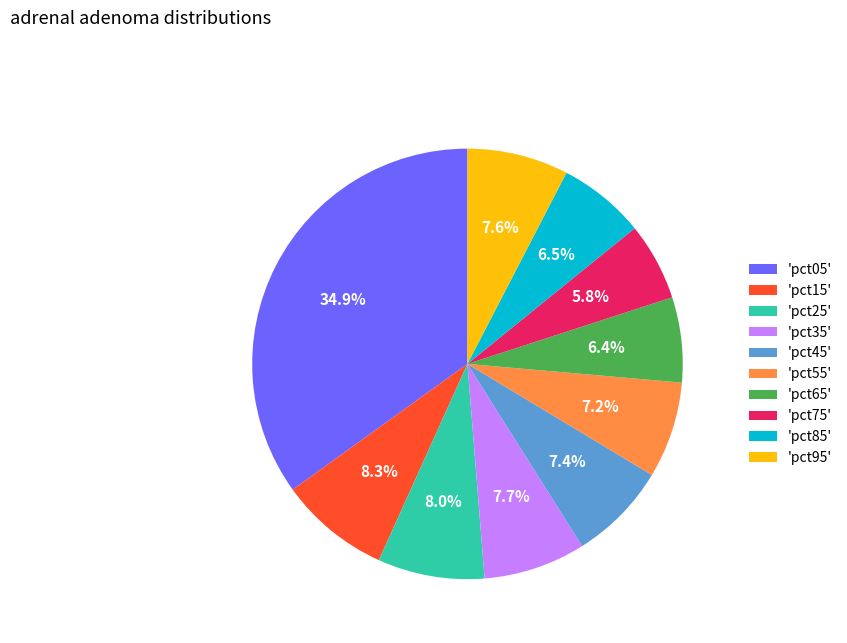

What is the largest slice in the pie chart?

'pct05'